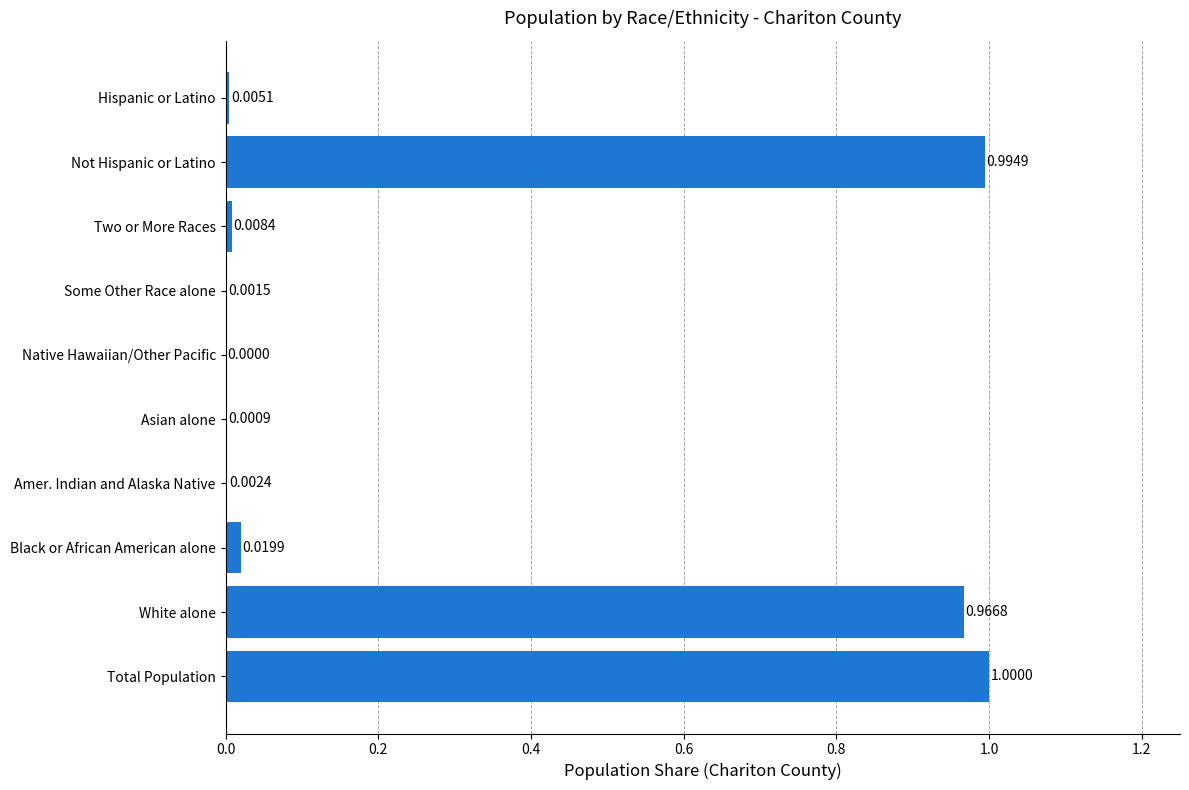

Between Asian alone and Native Hawaiian/Other Pacific, which is larger?

Asian alone